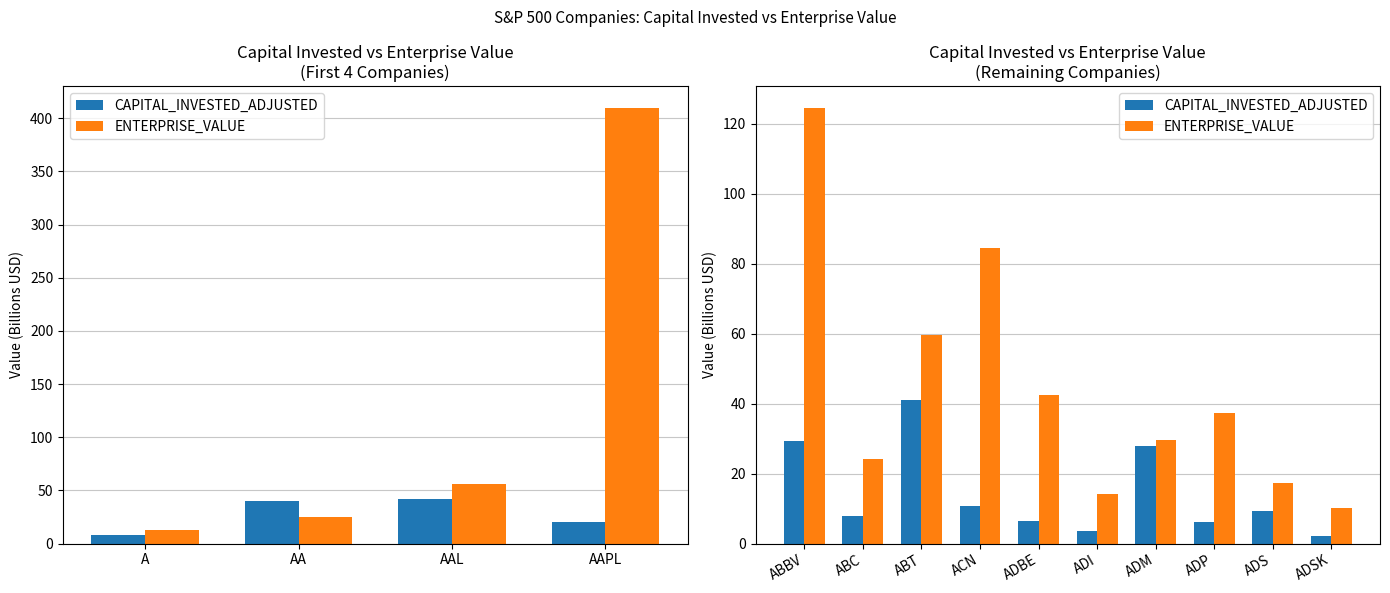

What is the difference between the highest and lowest values at ADS?

8.2